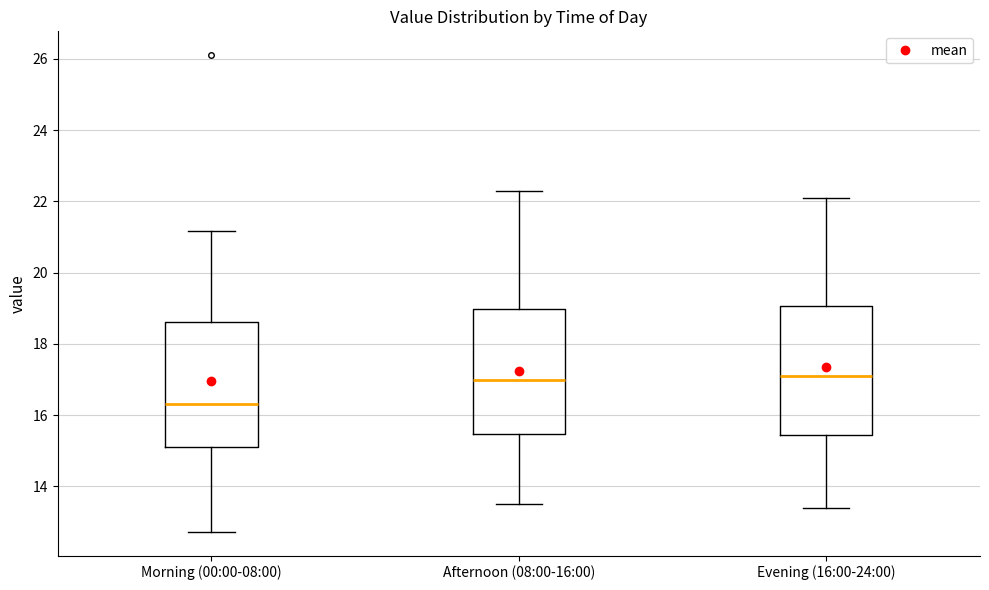

Which box has the lowest median line?

Morning (00:00-08:00)